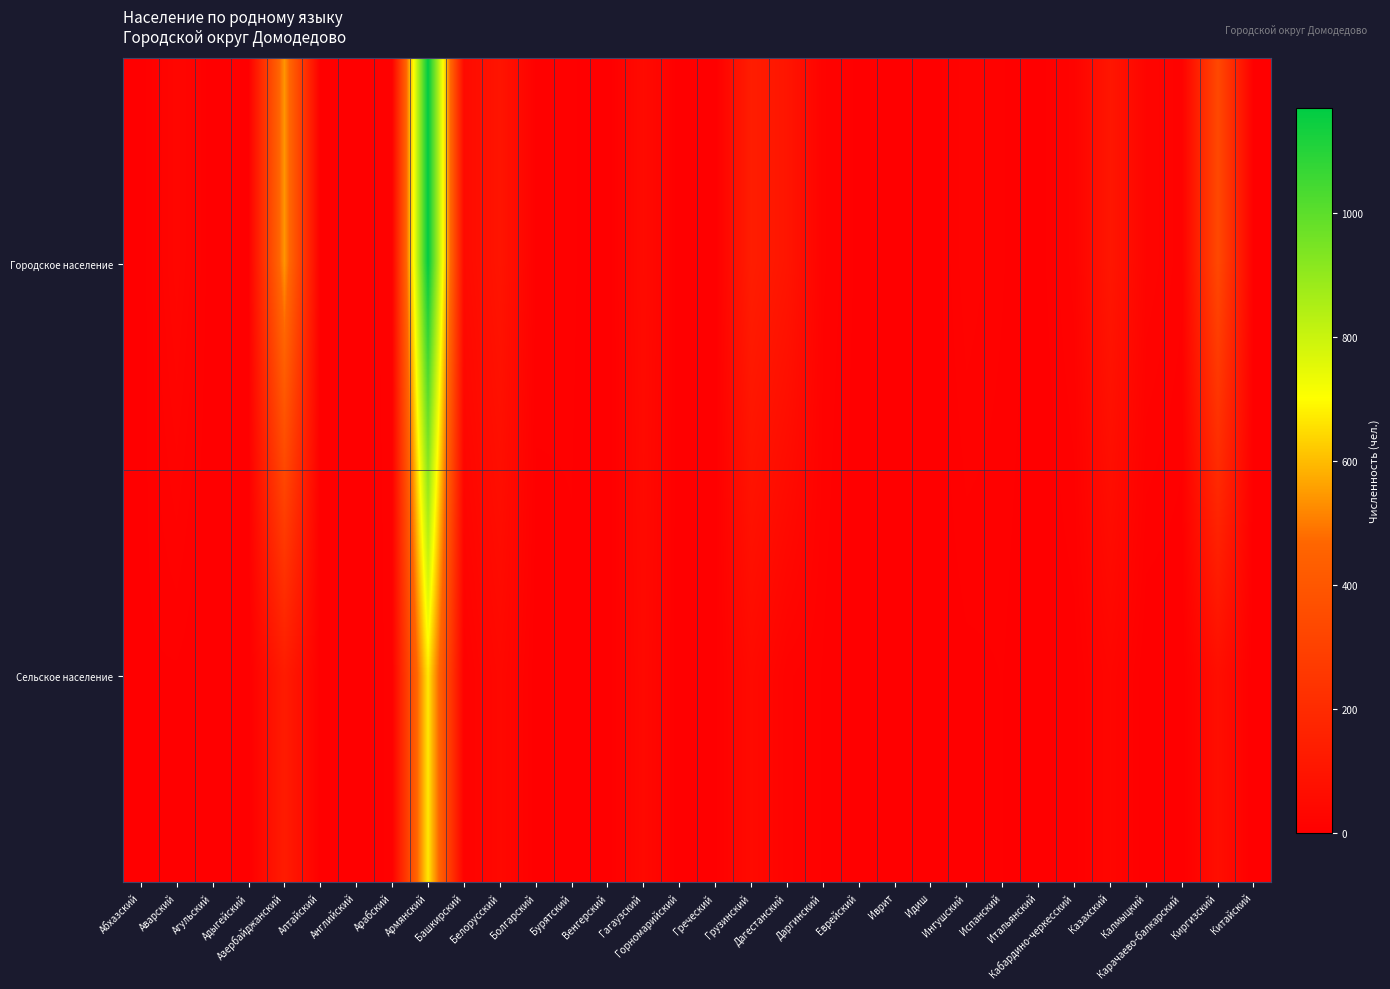

Count the number of categories in the chart.

32